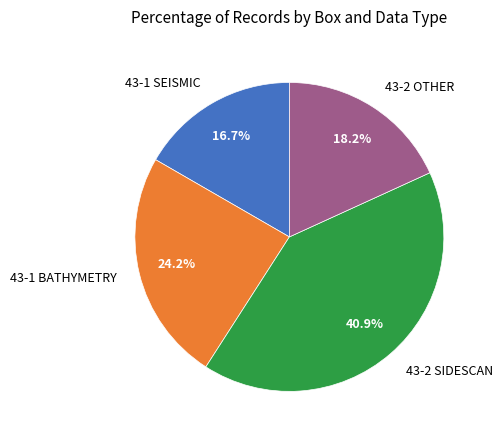

Count the number of slices in the pie.

4